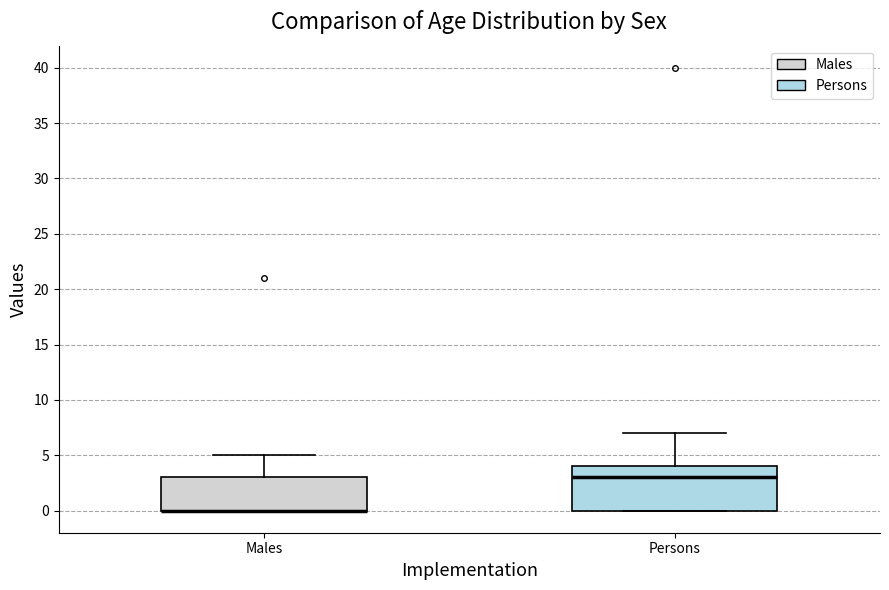

Reading left to right, transcribe this box plot: for each box, give where its median line is, the range the box spans, and where its two whiskers end, as read against the y-axis. The values are not printed on the chart, so give them approximately, as read against the axis.

Males: median 0 (drawn on the box's lower edge), box 0 to 3, whiskers 0 to 5
Persons: median 3, box 0 to 4, whiskers 0 to 7